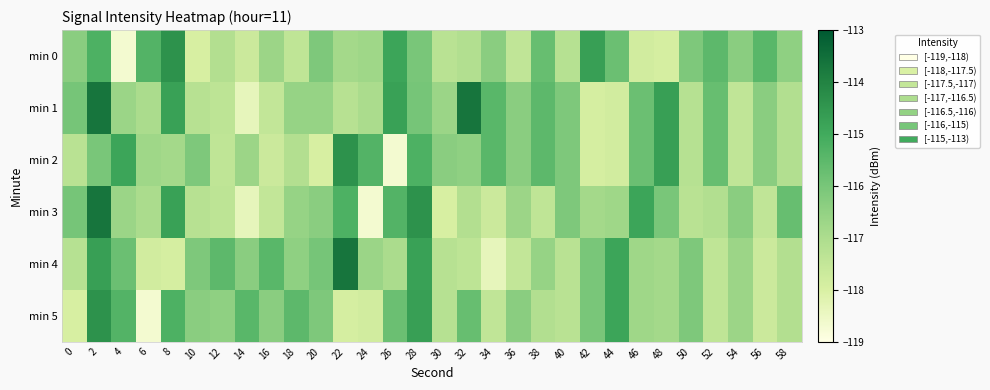

At which category is the sum across all series the highest?

2